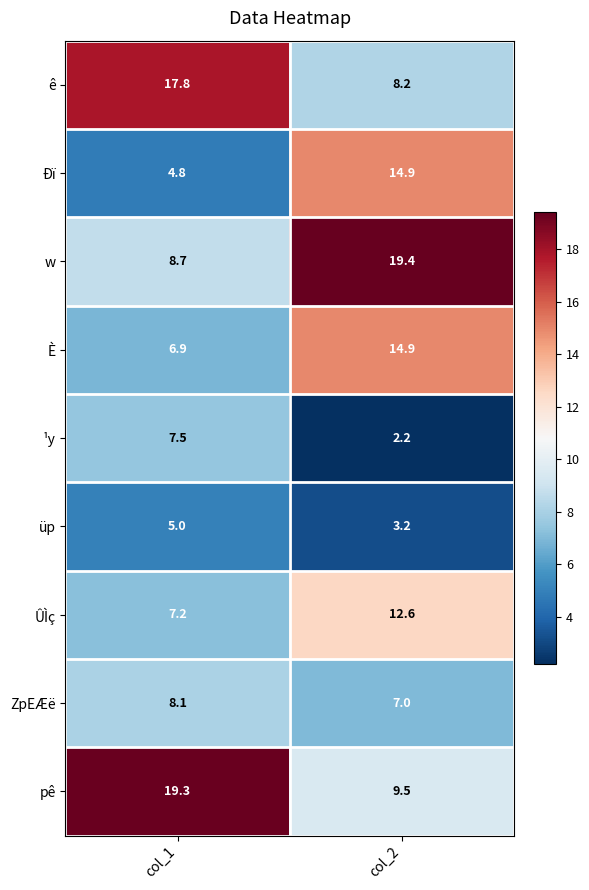

What is the total value across all series at col_1?

85.3